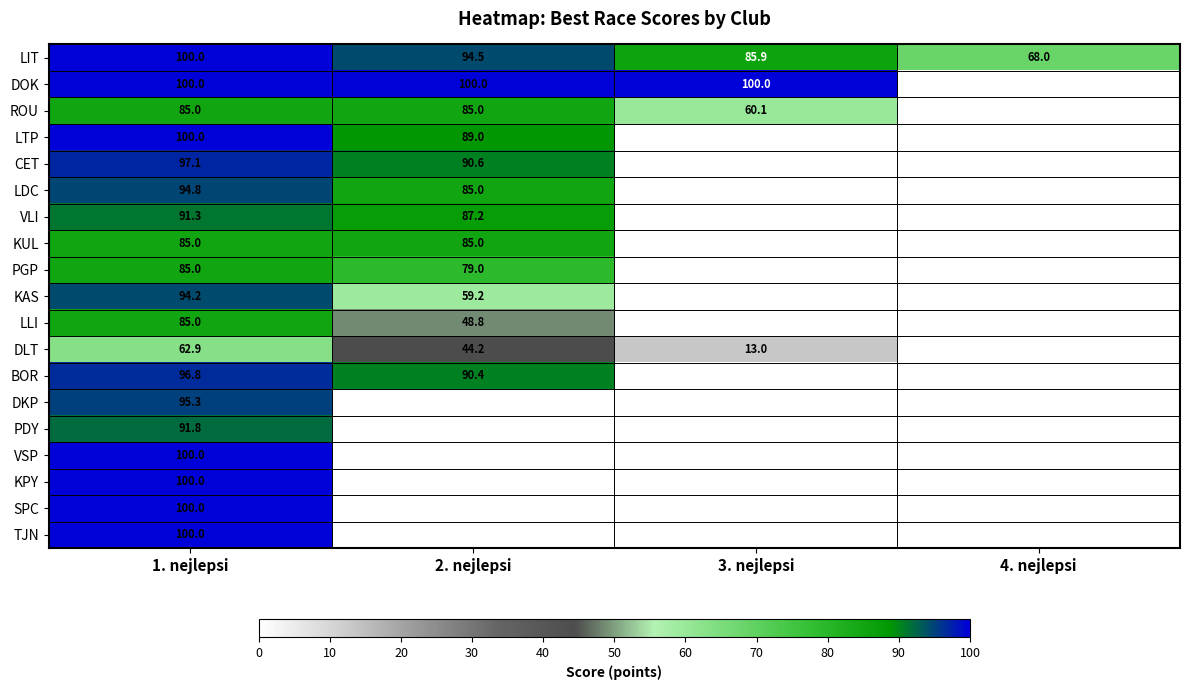

At which category is the sum across all series the highest?

1. nejlepsi